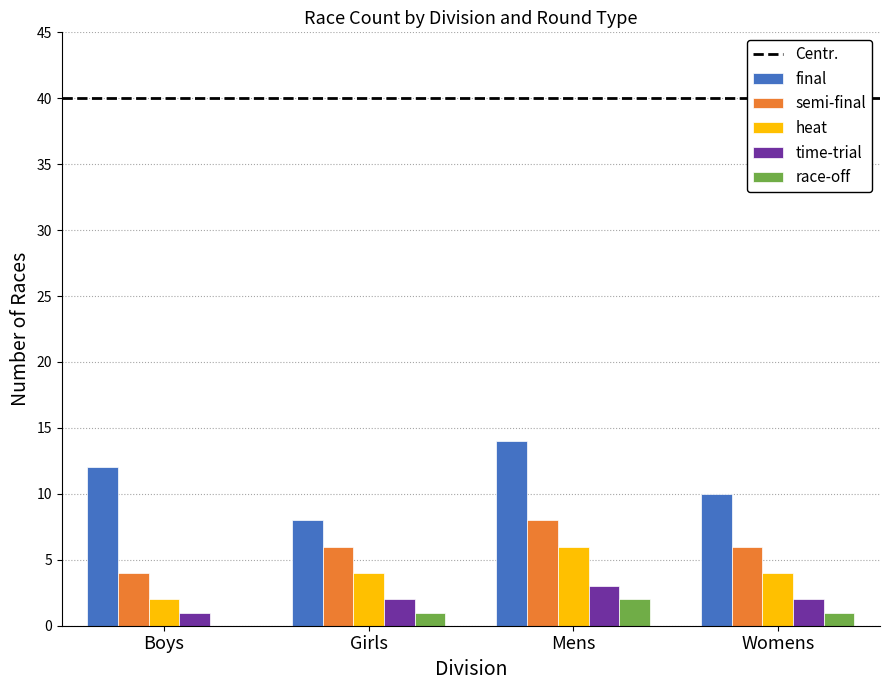

What is the sum of all final values?

44